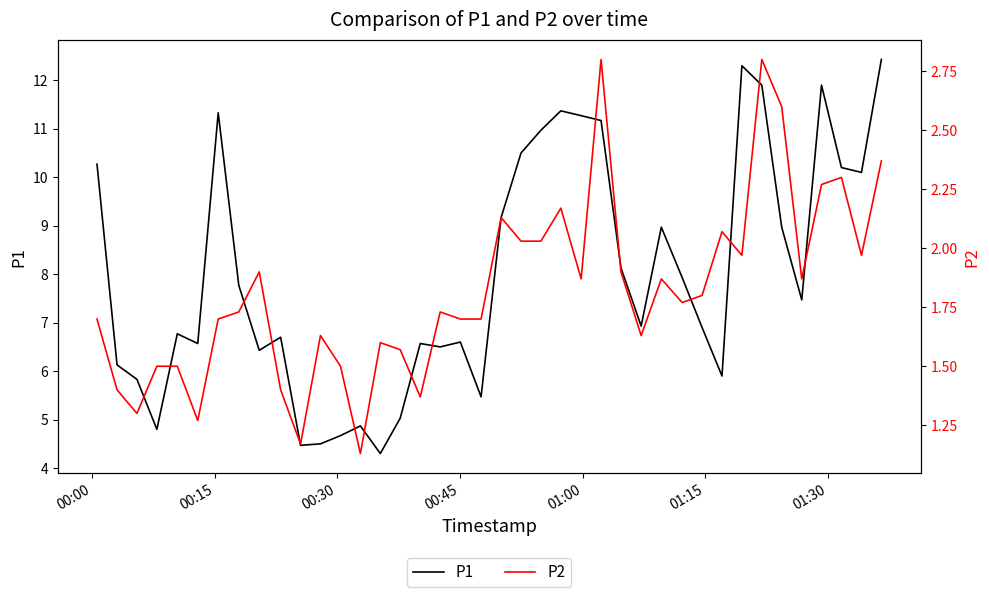

What is the sum of all P2 values?

72.7